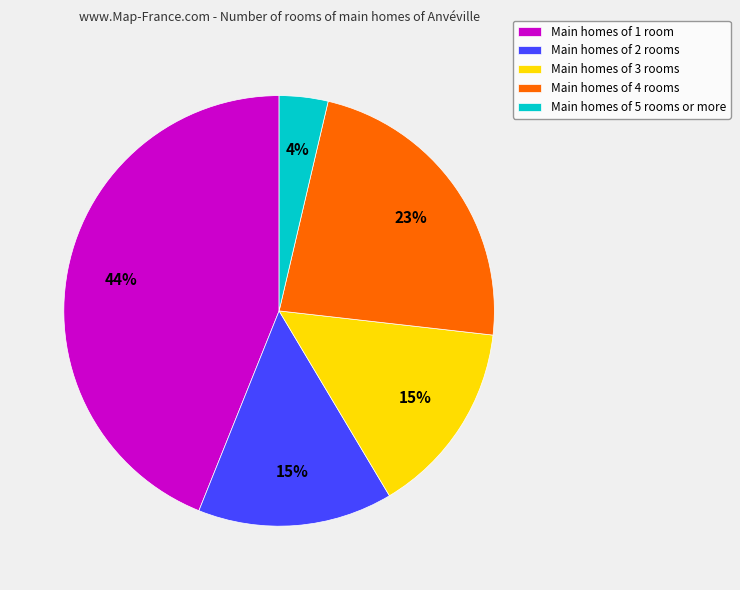

Is there a majority slice in this chart?

No